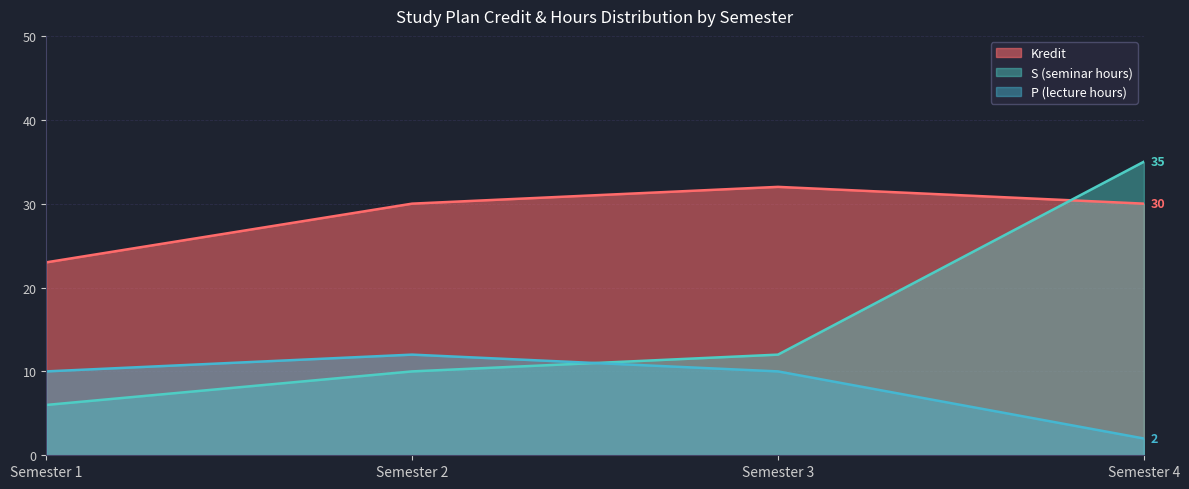

At which category is the sum across all series the highest?

Semester 4